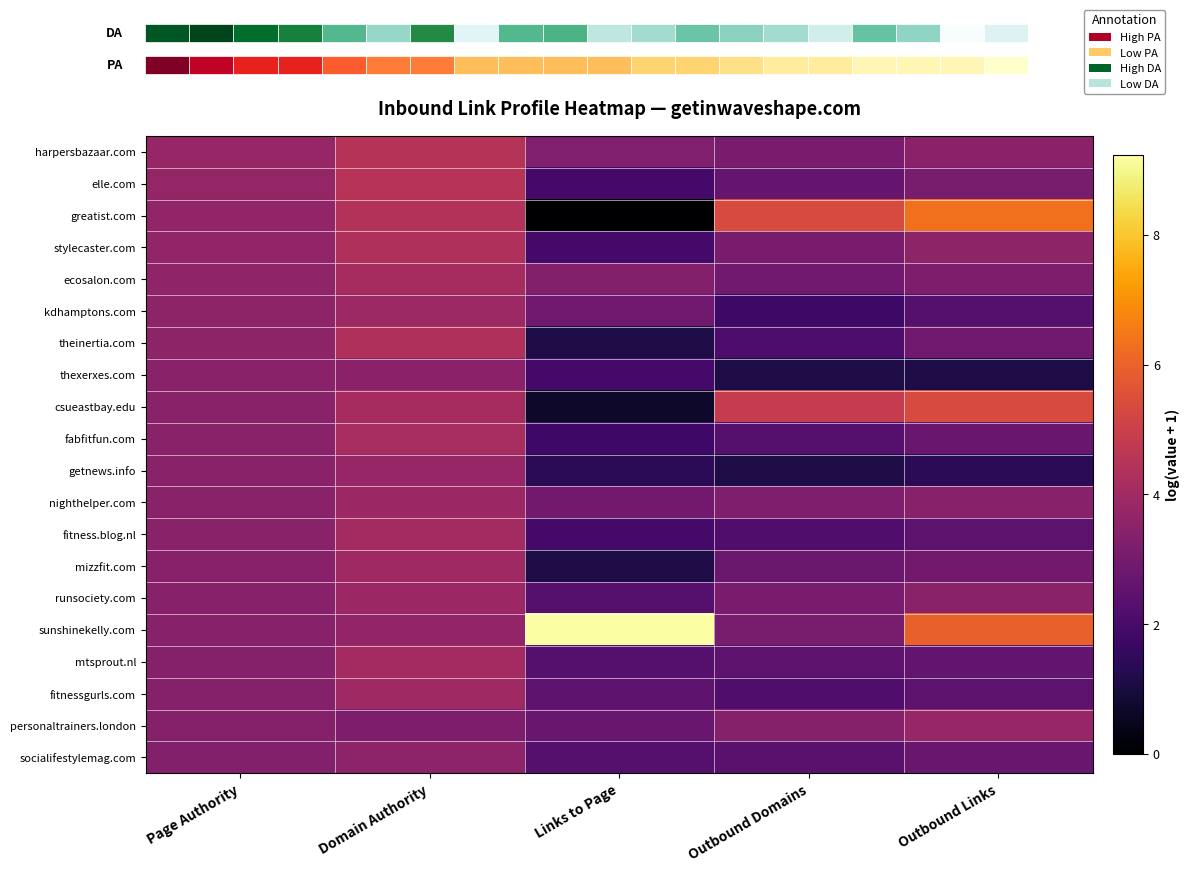

How many categories are shown in the chart?

5